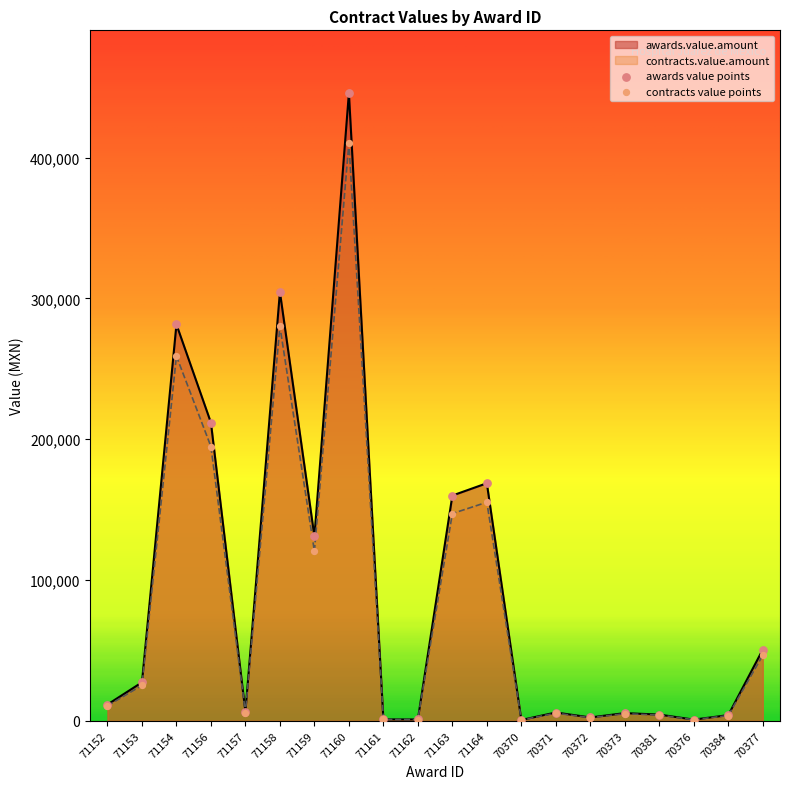

What are all the series names shown in the legend?

awards.value.amount, contracts.value.amount